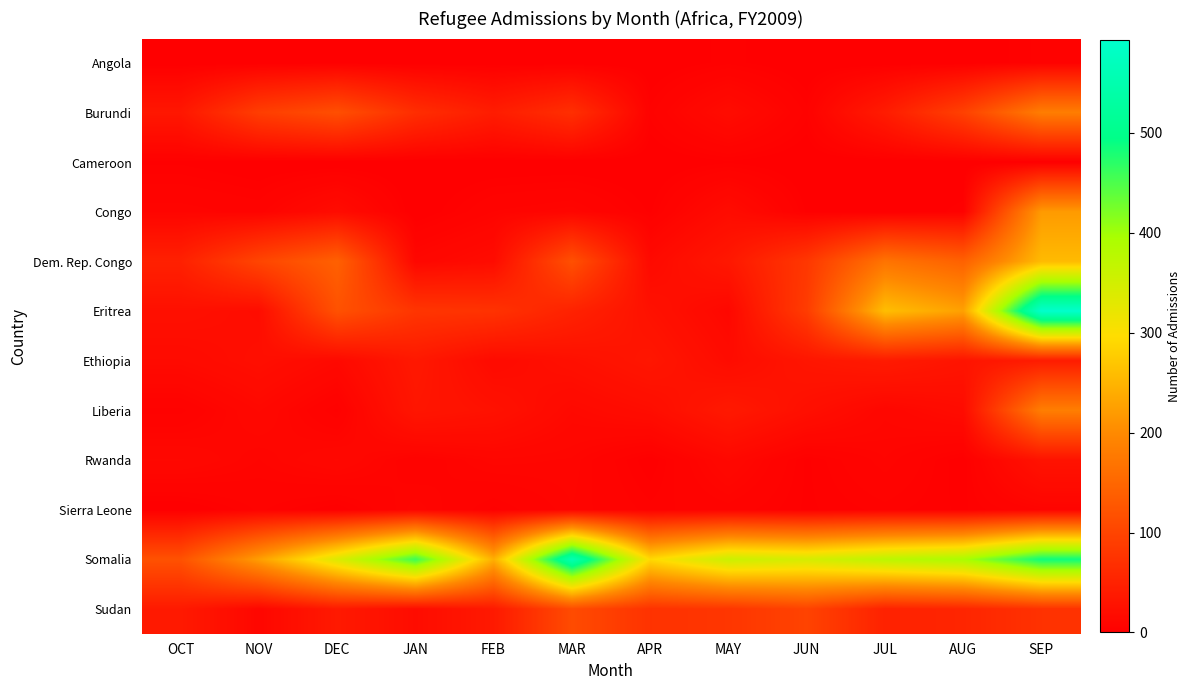

Which series changed the most between FEB and SEP?

Eritrea